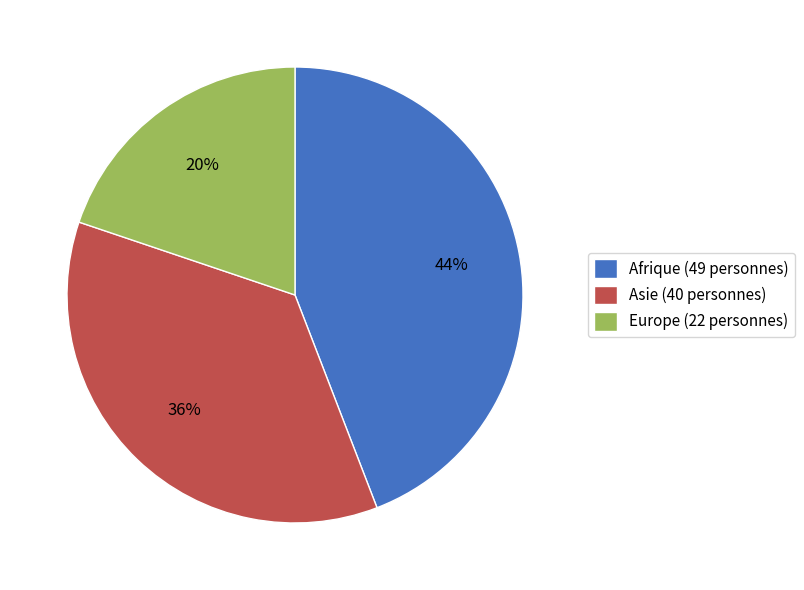

To the nearest percent, what is the difference between the Asie and Afrique slice percentages?

8%